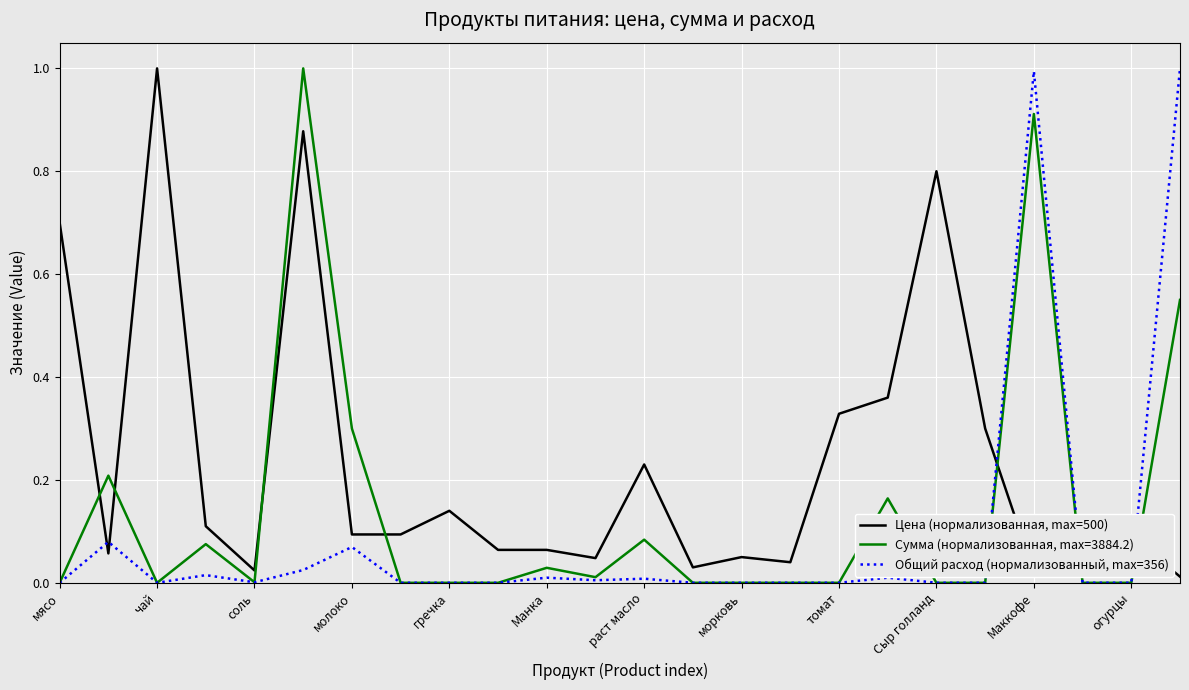

In Общий расход (нормализованный, max=356), how many points are higher than both neighbors (excluding endpoints)?

7